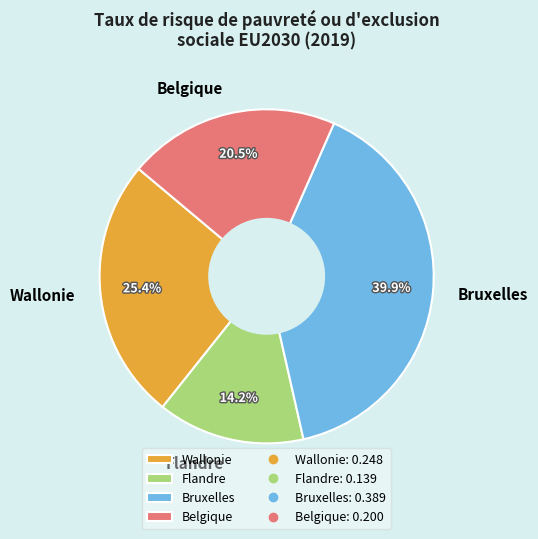

Combined, what portion of the pie is Flandre and Belgique?

34.7%